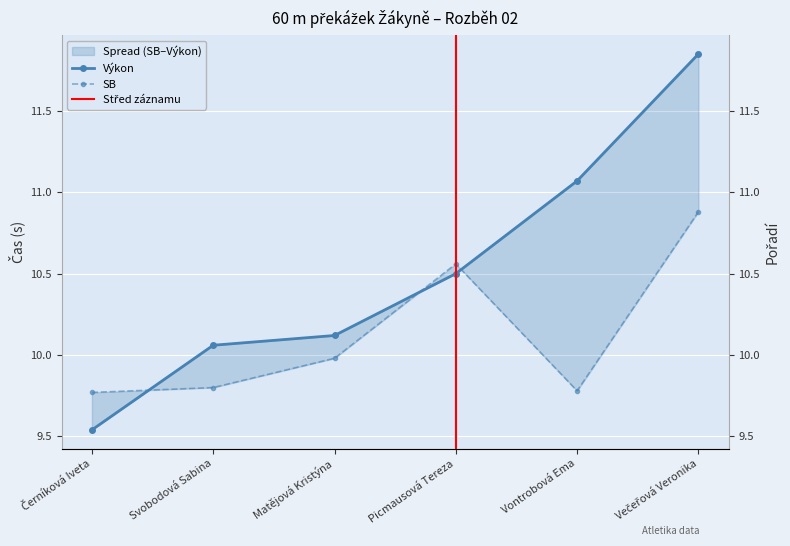

The value of SB at Svobodová Sabina is 9.8. True or false?

True